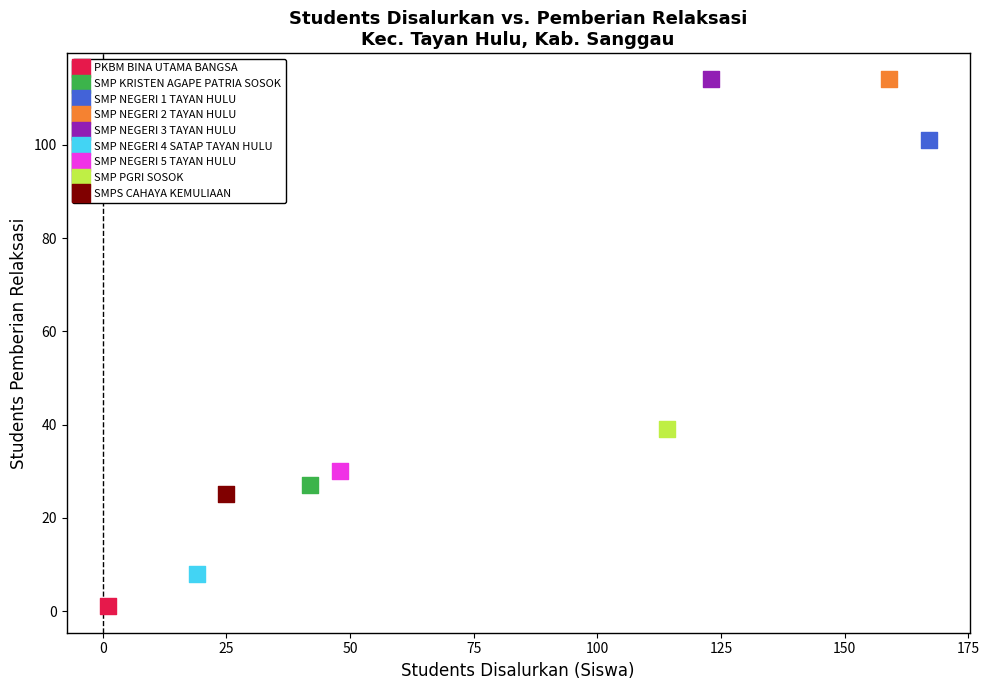

What are all the series names shown in the legend?

PKBM BINA UTAMA BANGSA, SMP KRISTEN AGAPE PATRIA SOSOK, SMP NEGERI 1 TAYAN HULU, SMP NEGERI 2 TAYAN HULU, SMP NEGERI 3 TAYAN HULU, SMP NEGERI 4 SATAP TAYAN HULU, SMP NEGERI 5 TAYAN HULU, SMP PGRI SOSOK, SMPS CAHAYA KEMULIAAN